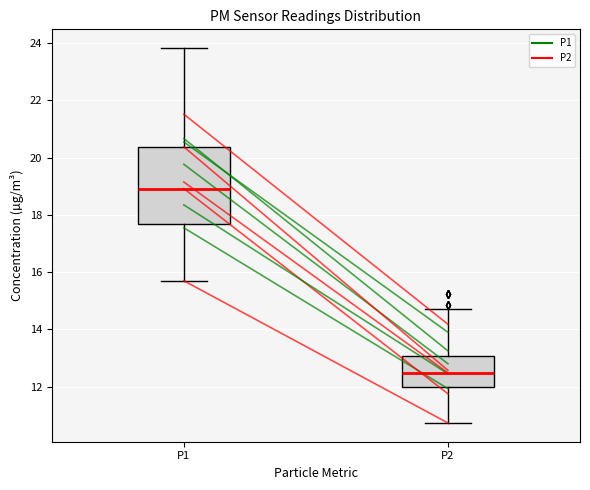

Reading left to right, transcribe this box plot: for each box, give where its median line is, the range the box spans, and where its two whiskers end, as read against the y-axis. The values are not printed on the chart, so give them approximately, as read against the axis.

P1: median 19.0, box 17.6 to 20.4, whiskers 15.8 to 23.8
P2: median 12.4, box 12.0 to 13.0, whiskers 10.8 to 14.8